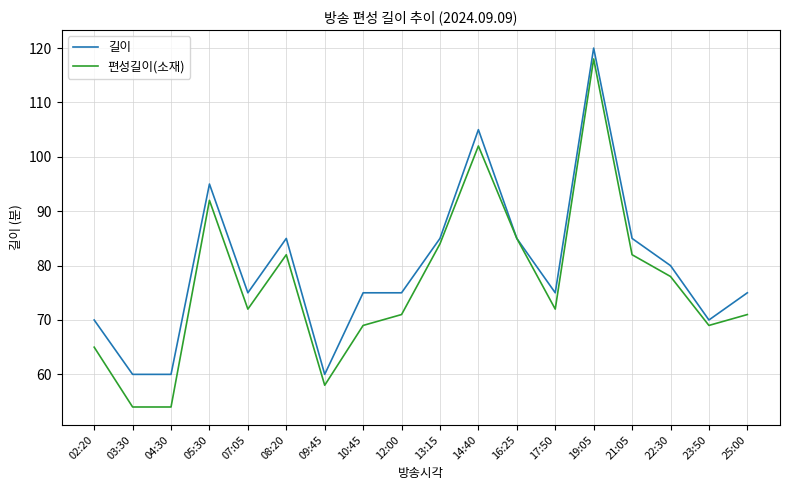

Reading right to left, list all the values displayed in this chart.

길이: 75	70	80	85	120	75	85	105	85	75	75	60	85	75	95	60	60	70
편성길이(소재): 71	69	78	82	118	72	85	102	84	71	69	58	82	72	92	54	54	65